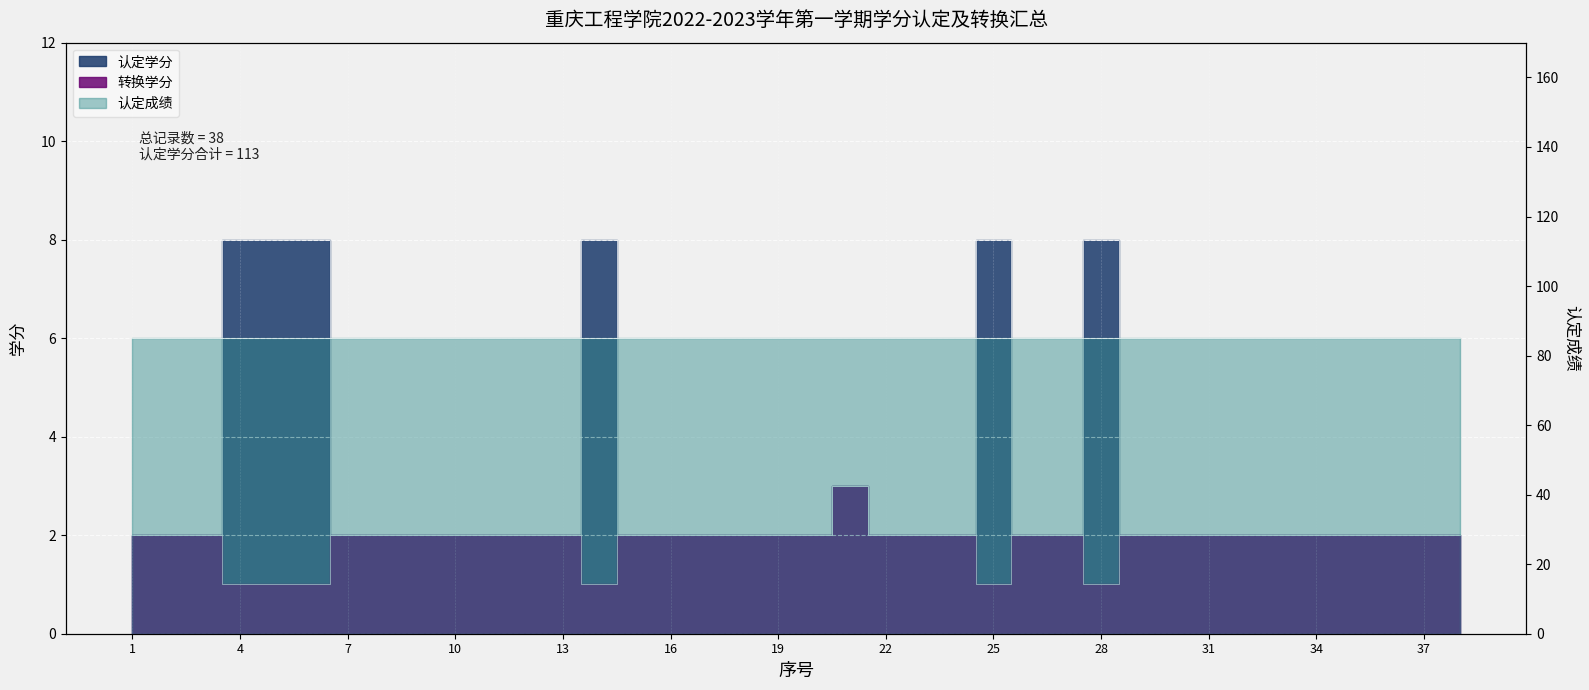

How many 认定学分 values are between 2 and 3?

32